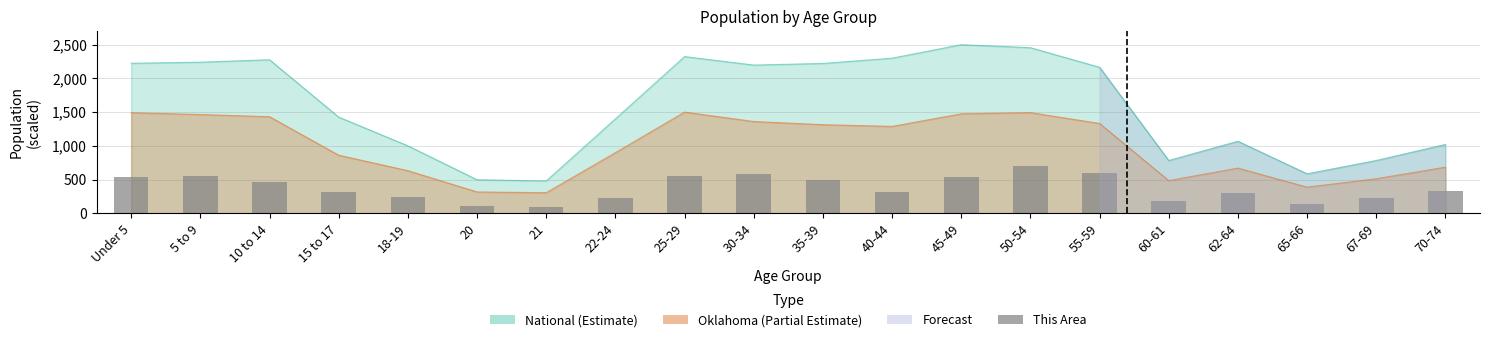

The chart shows a value of 395.2 at 30-34. True or false?

False